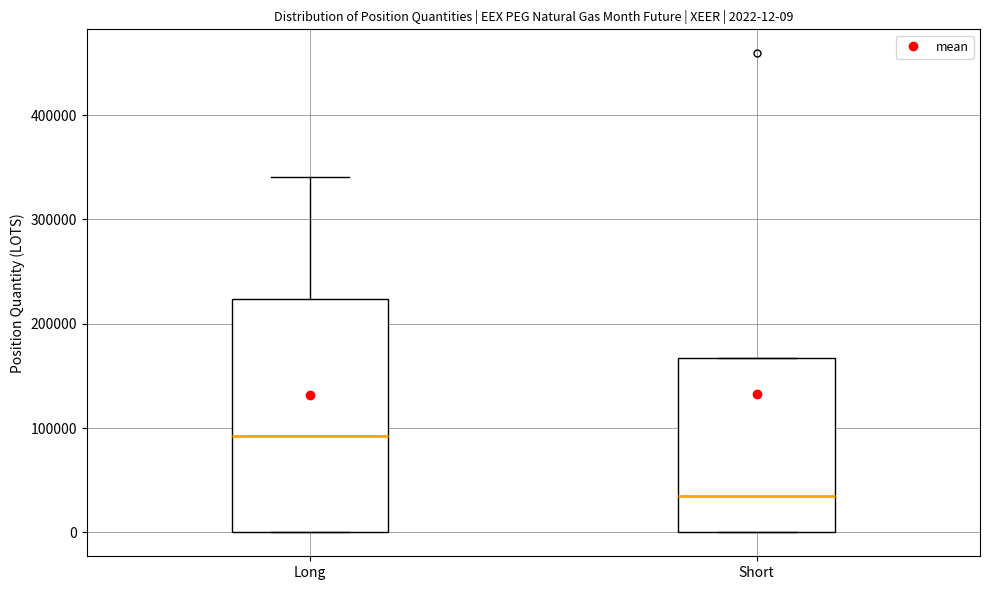

Comparing the boxes themselves (not the whiskers), which one is the tallest?

Long